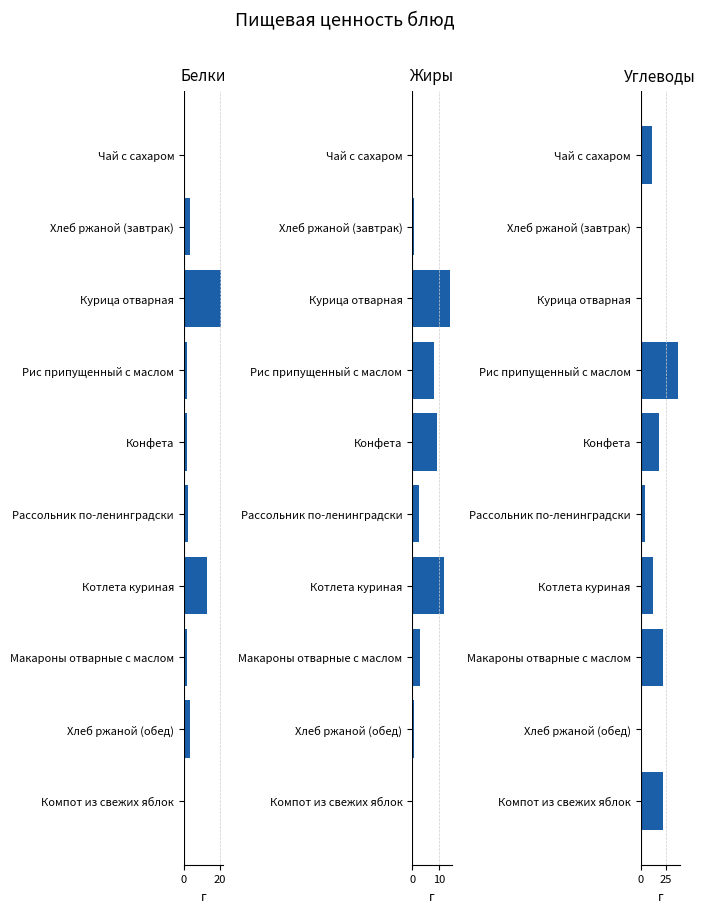

The value of Жиры at Рис припущенный с маслом is 11.8. True or false?

False